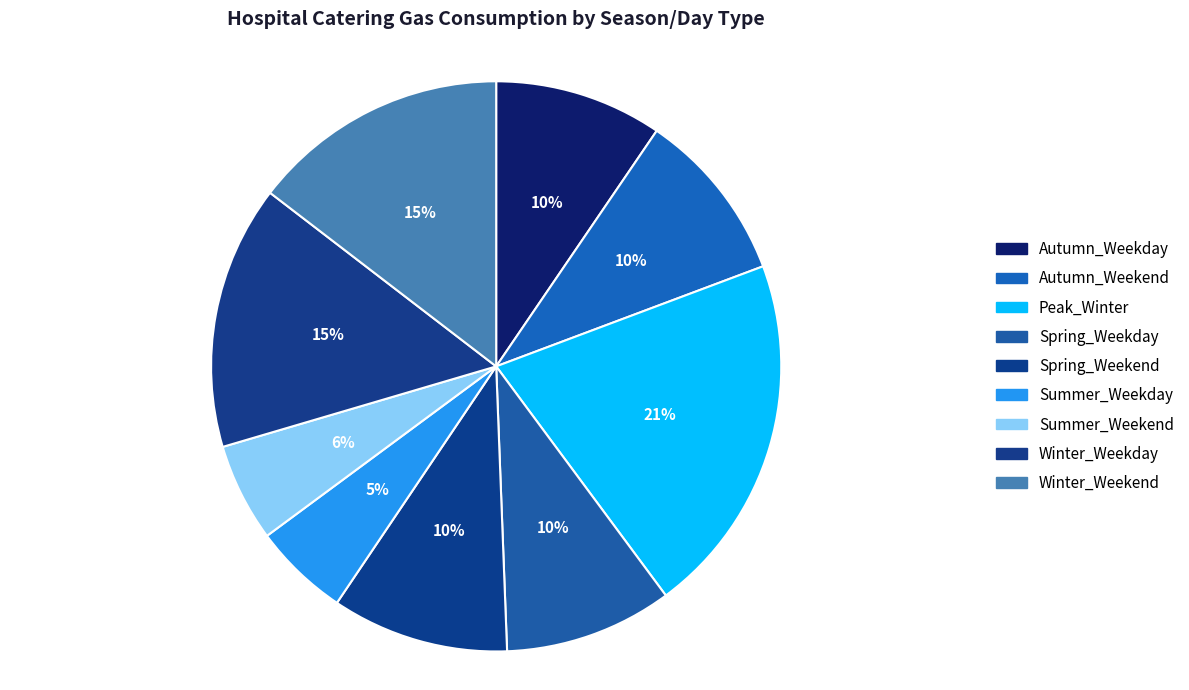

How many segments does this pie chart have?

9